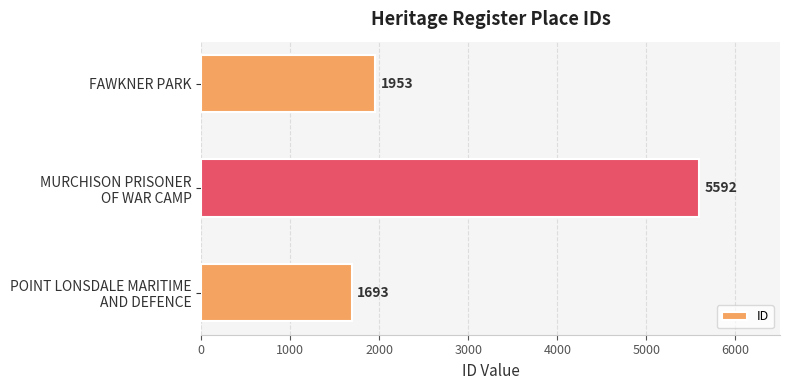

Are the bars grouped side by side (vs. stacked)?

No